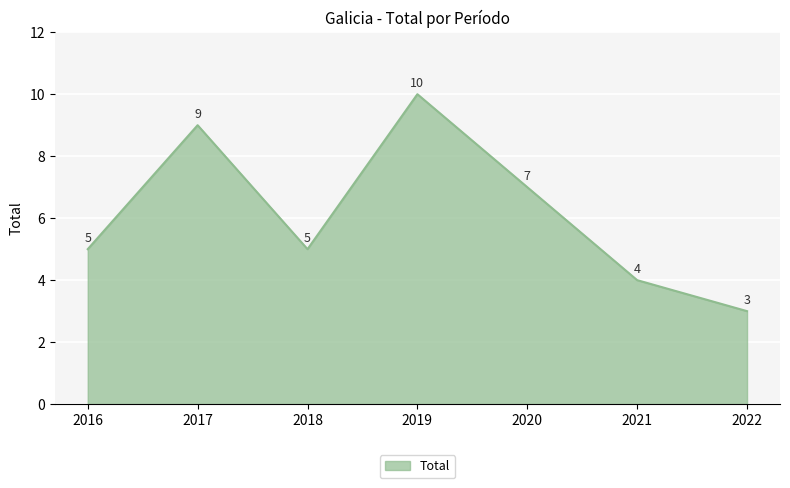

True or false: there are more than 1 points higher than both neighbors.

True